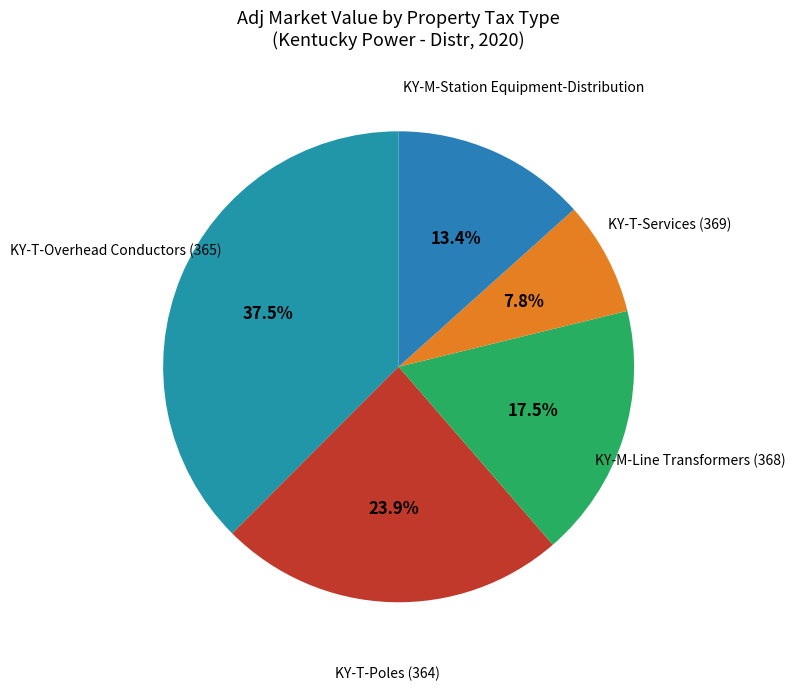

Is there any slice that represents more than half of the pie?

No